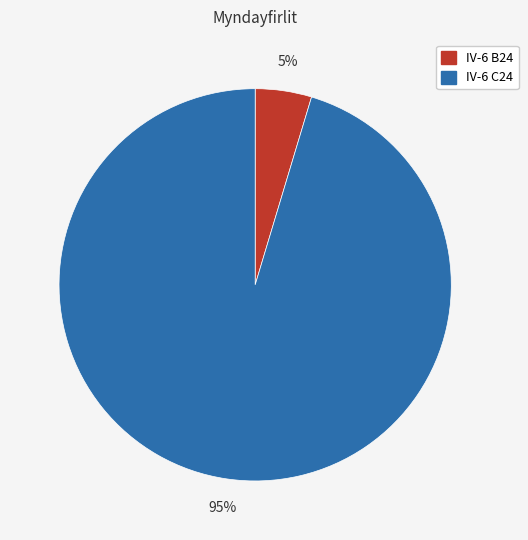

The IV-6 C24 slice represents 90% of the pie. True or false?

False